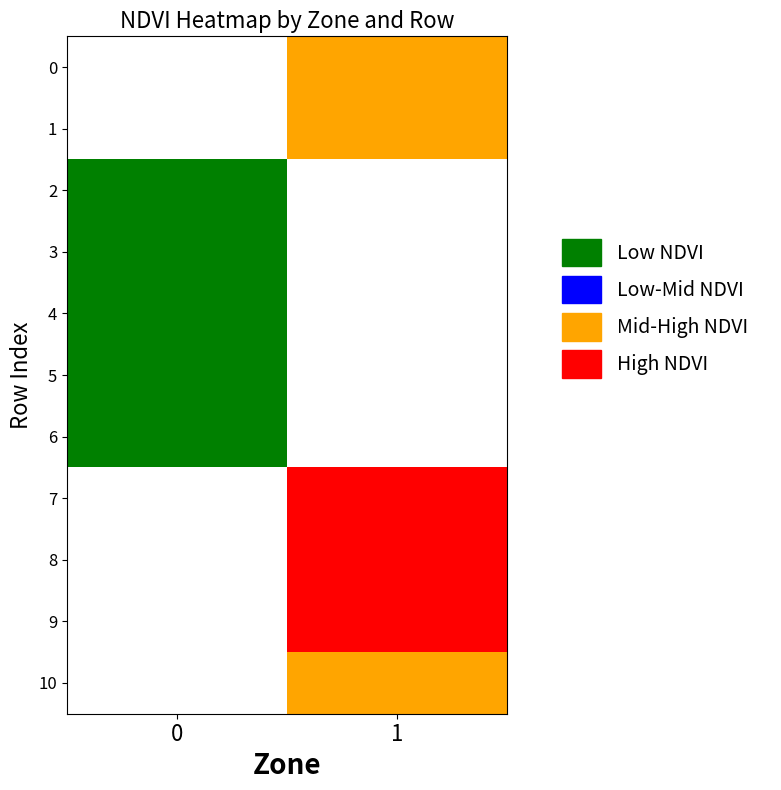

Is the value of 4 at 0 greater than the value of 2 at 1?

No